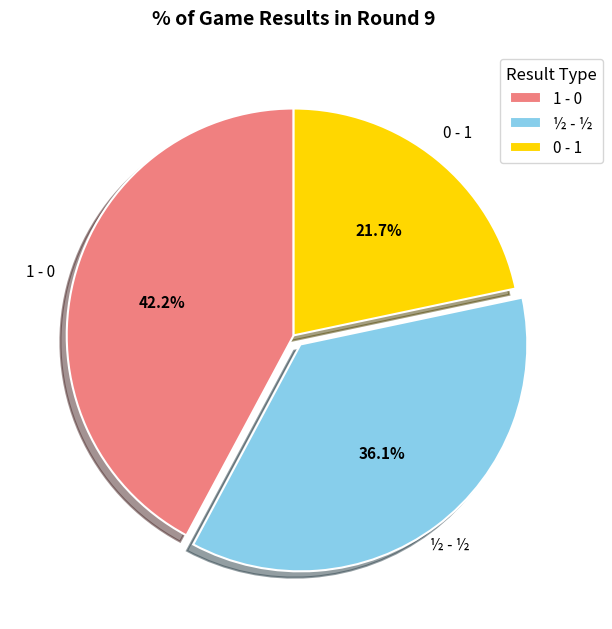

Does any single category account for the majority?

No